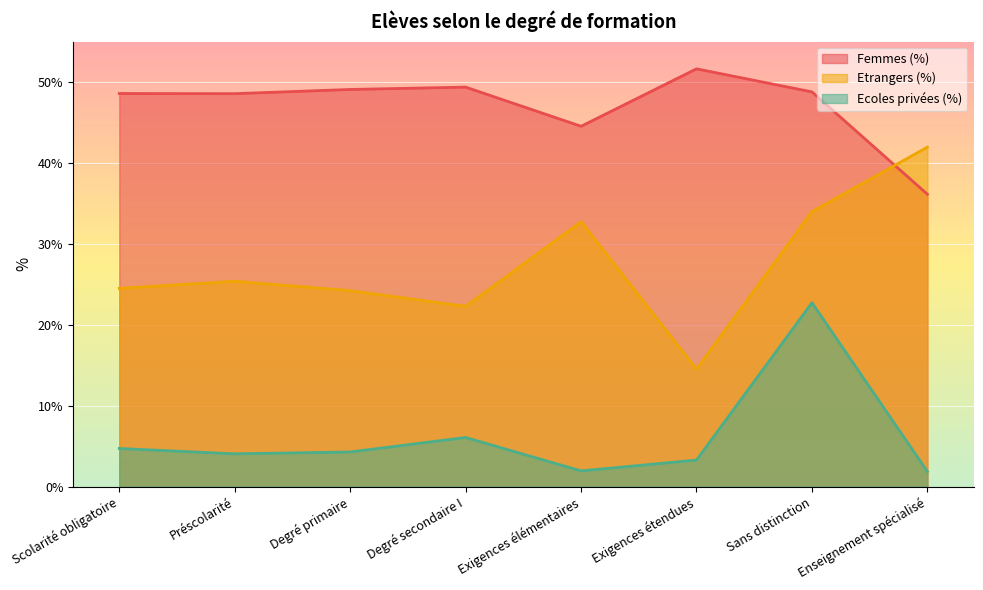

What is the smallest value displayed?

1.9